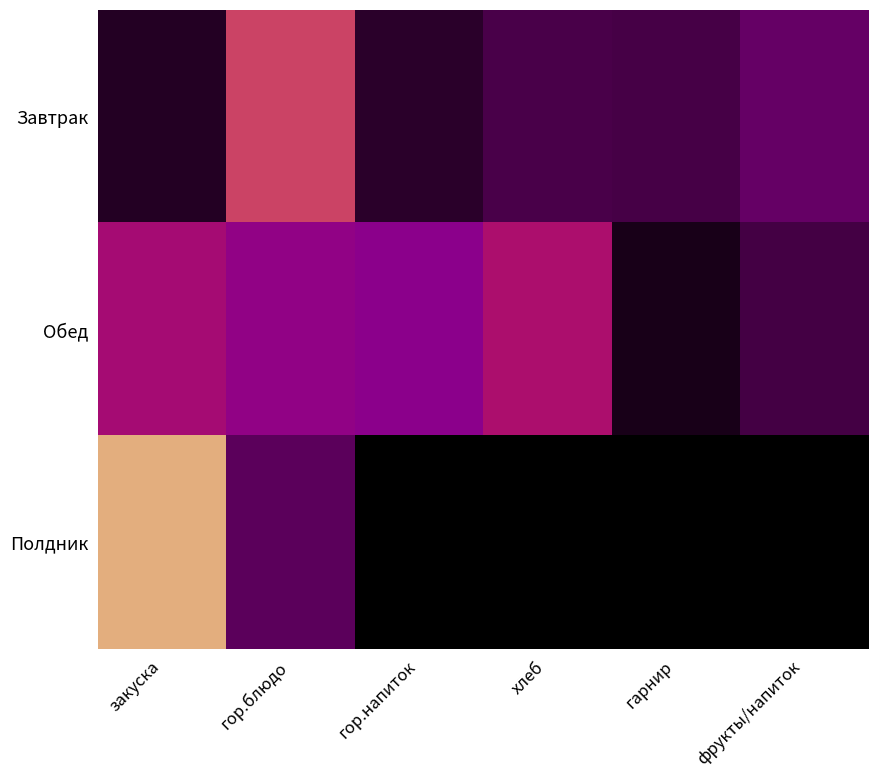

Which series changed the most between хлеб and фрукты/напиток?

Обед